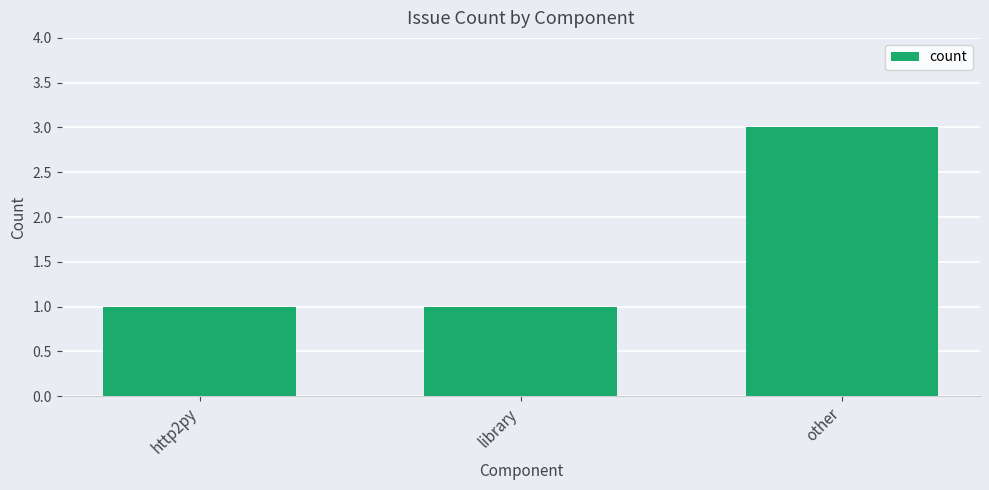

Count the values in the range 1 to 3.

3